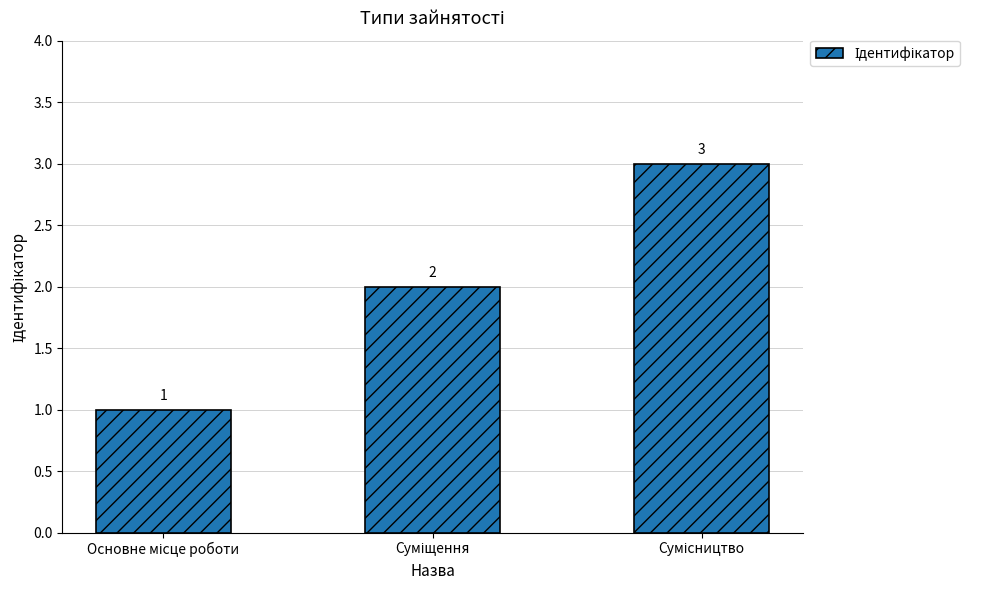

Reading left to right, list all the values displayed in this chart.

1	2	3